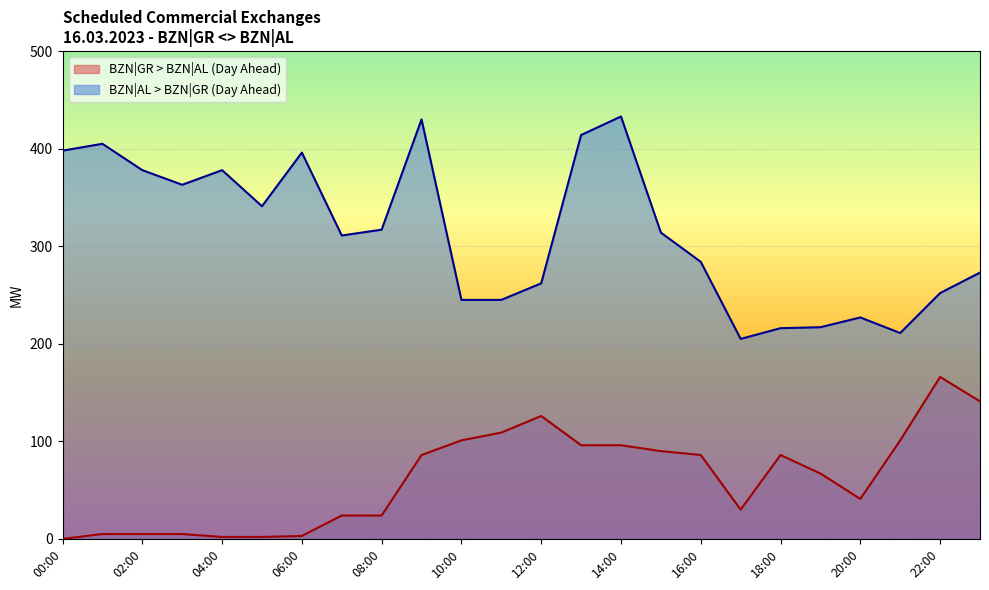

What value does the BZN|AL > BZN|GR (Day Ahead) series have at 02:00, to the nearest 50?

400